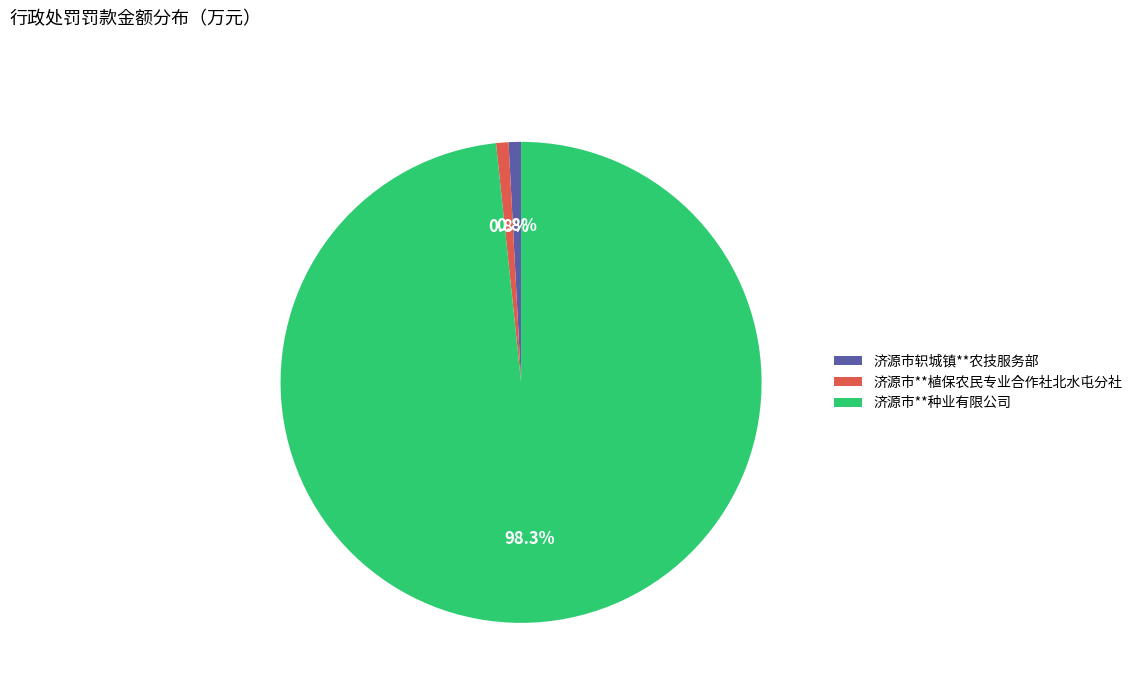

Which slice is the largest?

济源市**种业有限公司